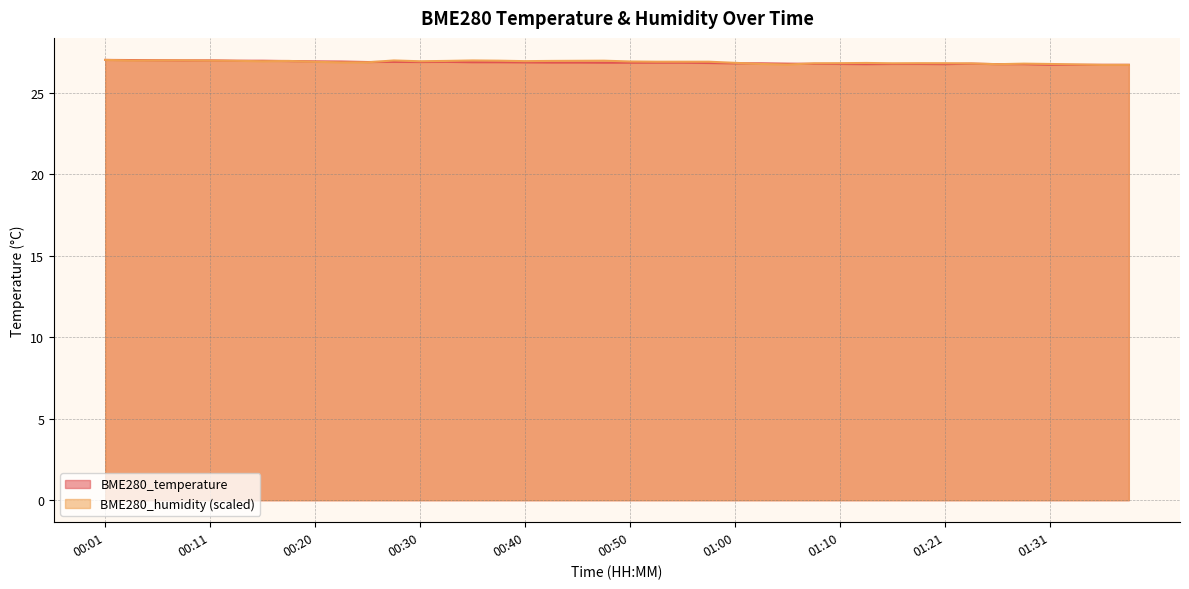

True or false: BME280_temperature has more than 2 points higher than both neighbors.

True